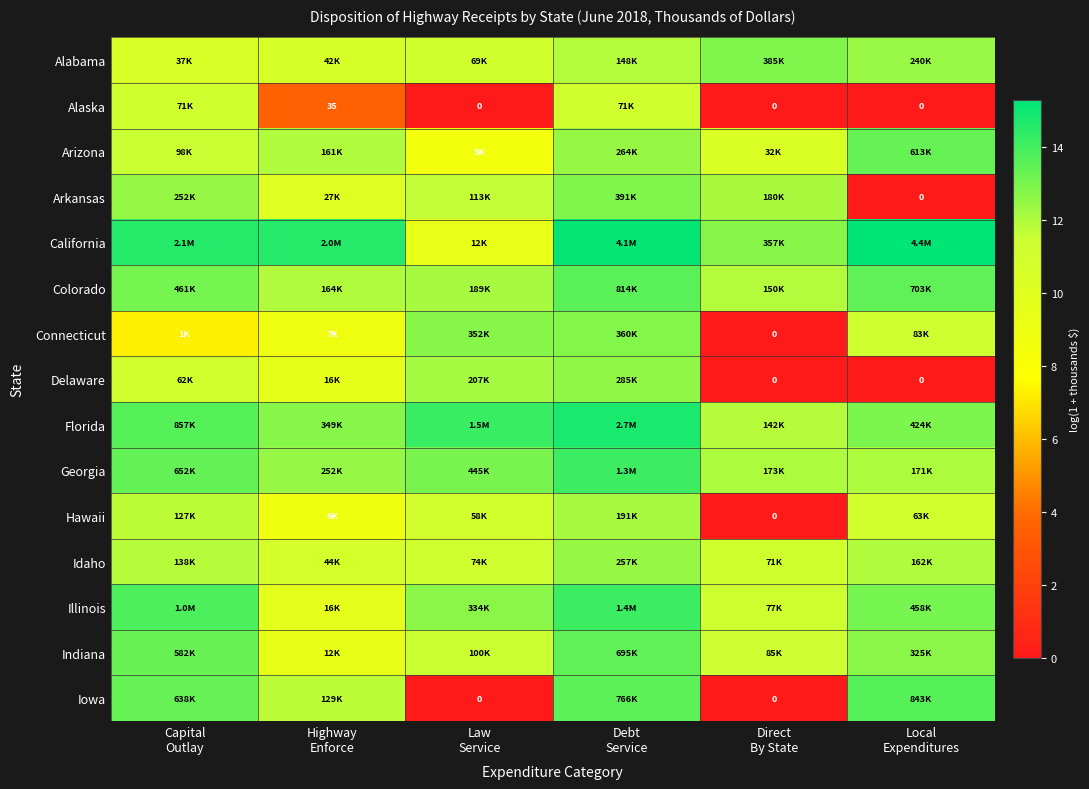

Which label corresponds to the smallest value in the chart?

Law
Service